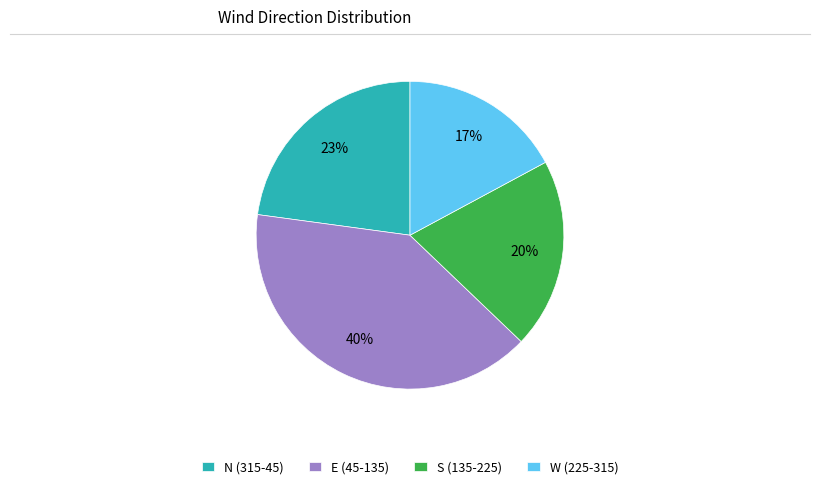

Is it true that E (45-135) is 47% of the pie?

False